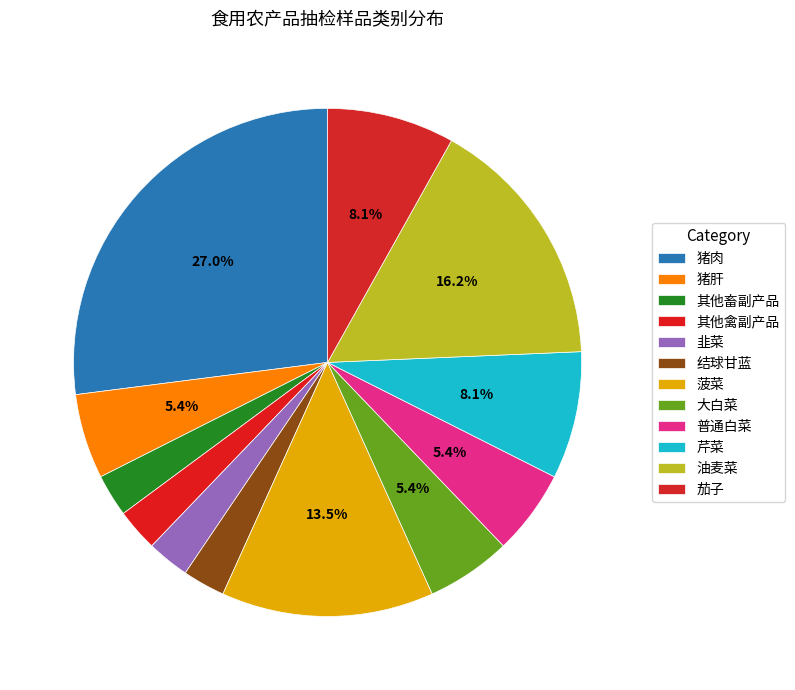

What percentage is the 其他畜副产品 slice, to the nearest percent?

3%